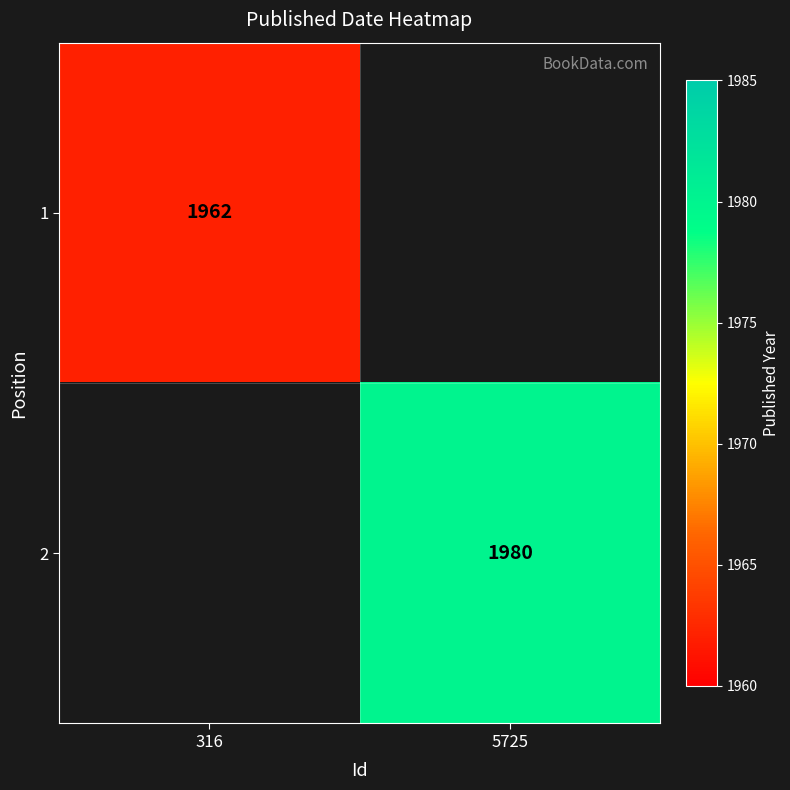

Which label corresponds to the largest value in the chart?

5725